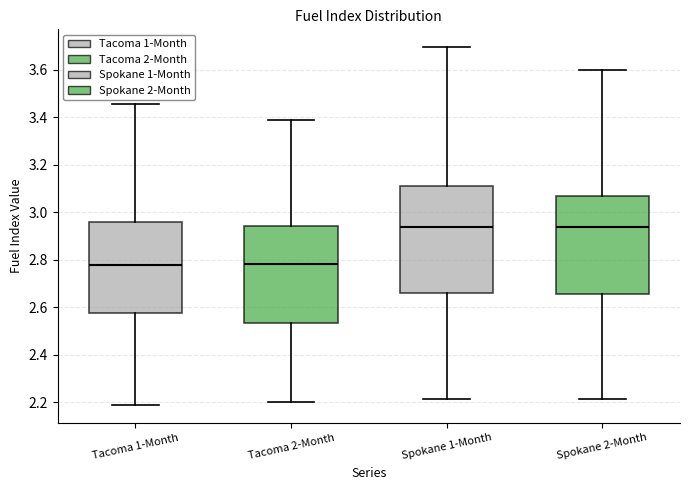

Reading left to right, read every box against the y-axis: the position of its median line, the range the box covers, and the ends of its whiskers. The values are not printed on the chart, so give them approximately, as read against the axis.

Tacoma 1-Month: median 2.78, box 2.58 to 2.96, whiskers 2.18 to 3.46
Tacoma 2-Month: median 2.78, box 2.54 to 2.94, whiskers 2.20 to 3.38
Spokane 1-Month: median 2.94, box 2.66 to 3.10, whiskers 2.22 to 3.70
Spokane 2-Month: median 2.94, box 2.66 to 3.06, whiskers 2.22 to 3.60